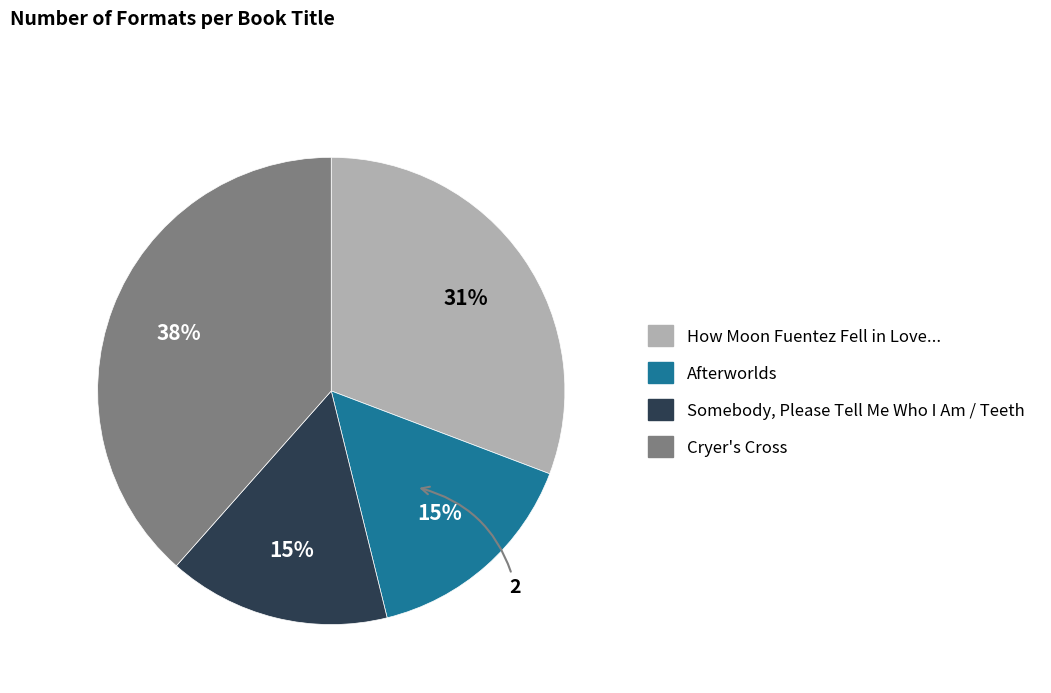

Between Afterworlds and Cryer's Cross, which is larger?

Cryer's Cross